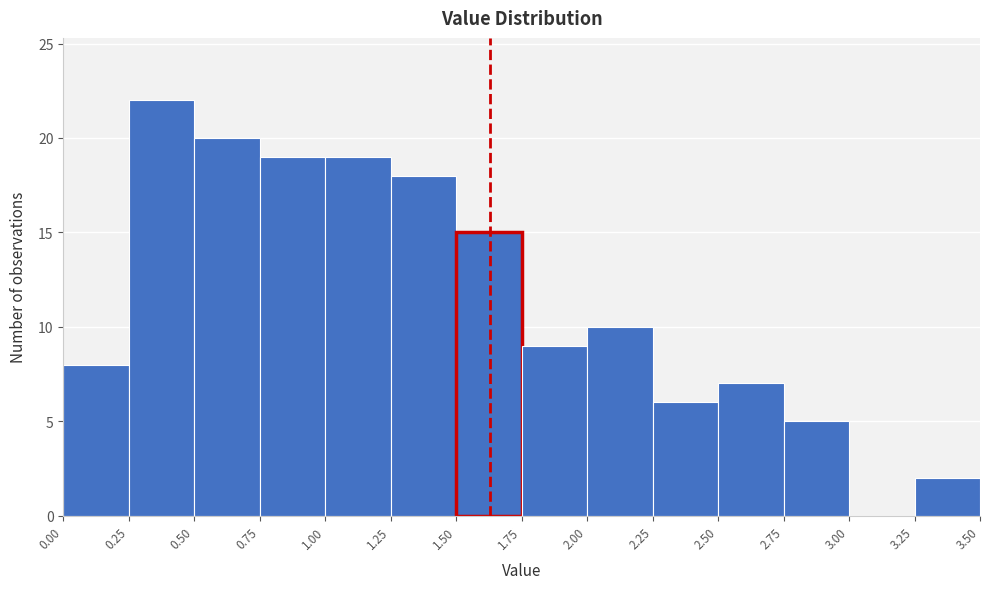

Reading left to right, list every bar in this chart as the range it spans on the x-axis followed by its height. The values are not printed on the chart, so give them approximately, as read against the axis.

0.00 to 0.25: 8
0.25 to 0.50: 22
0.50 to 0.75: 20
0.75 to 1.00: 19
1.00 to 1.25: 19
1.25 to 1.50: 18
1.50 to 1.75: 15
1.75 to 2.00: 9
2.00 to 2.25: 10
2.25 to 2.50: 6
2.50 to 2.75: 7
2.75 to 3.00: 5
3.00 to 3.25: 0
3.25 to 3.50: 2